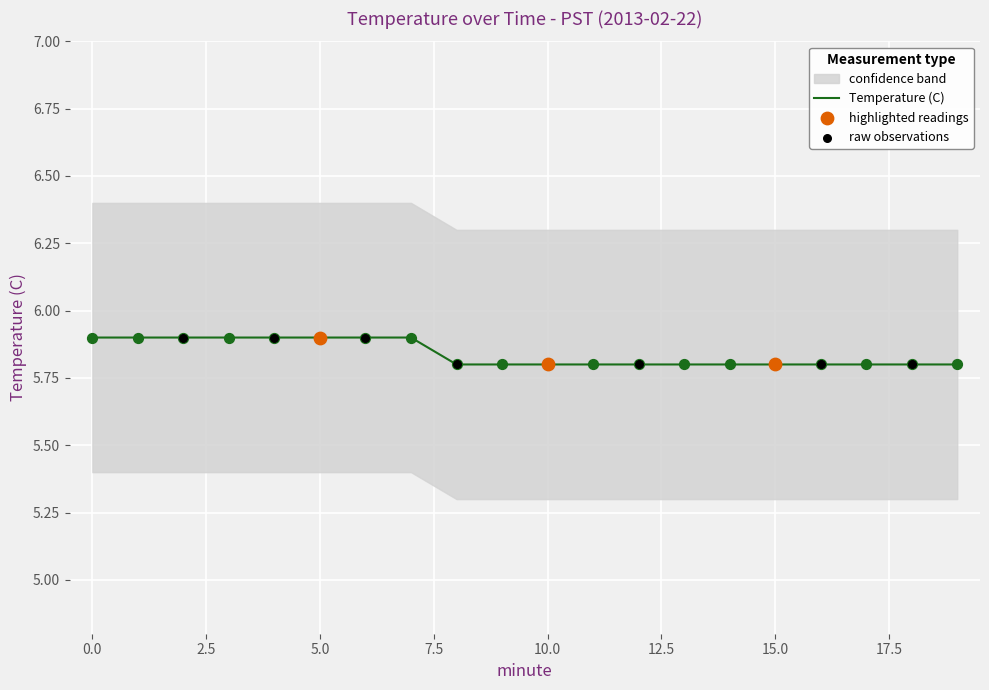

Which series contains the highest Y value?

Temperature (C)